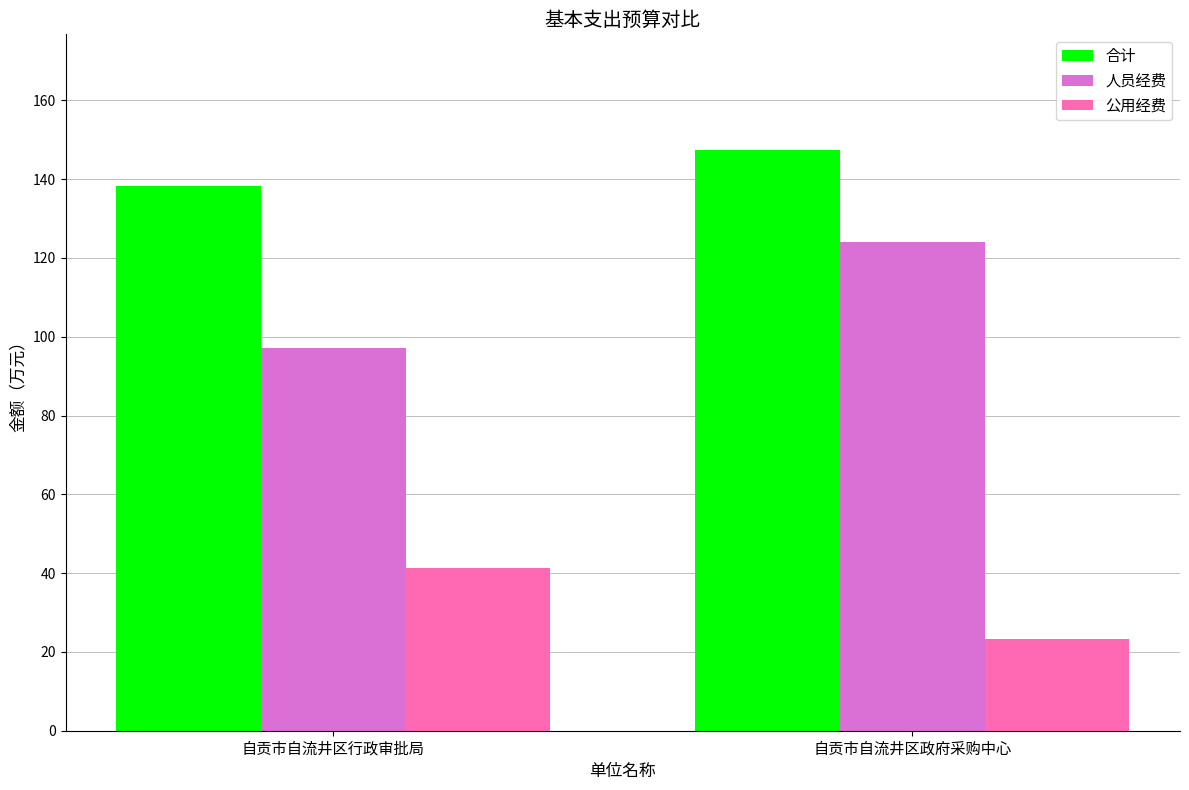

What is the difference between the maximum and minimum values in the 合计 series?

9.0